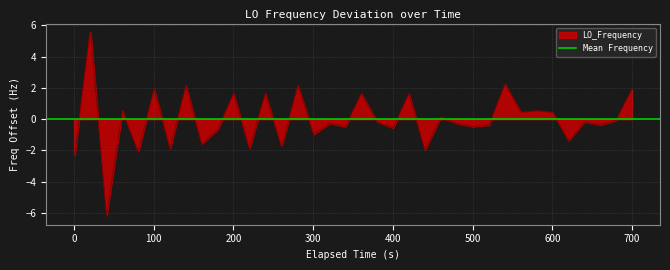

How many categories are shown in the chart?

40